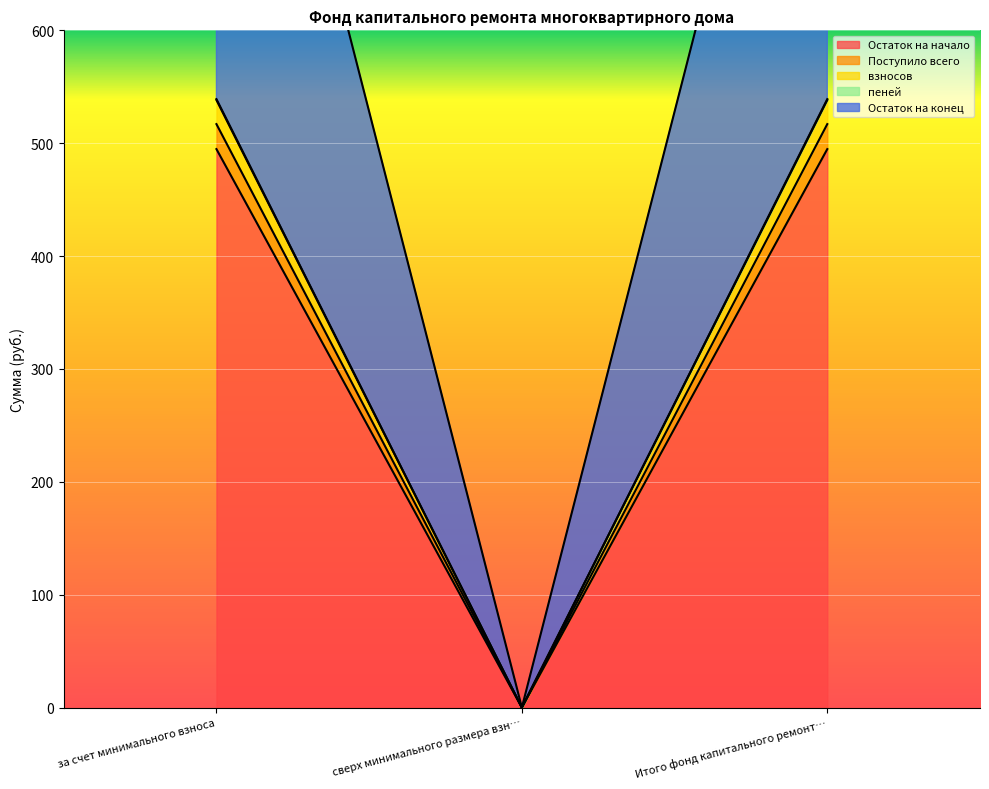

At how many categories does at least one series exceed 923?

2